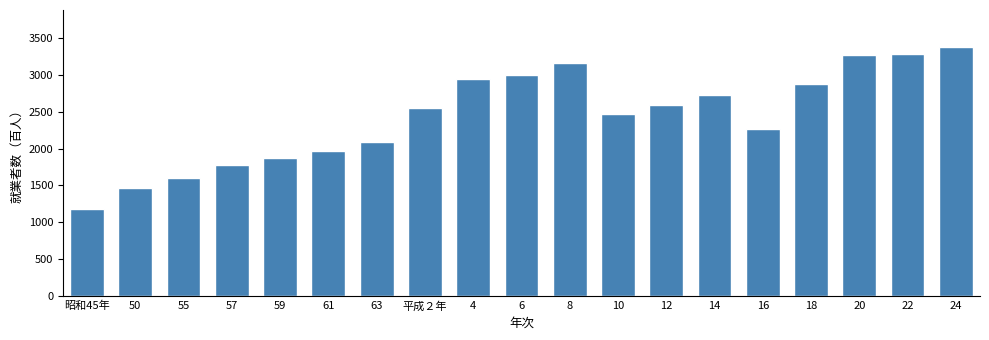

Reading left to right, what are all the values shown in this chart?

1178	1459	1604	1772	1868	1960	2093	2550	2937	2992	3158	2463	2587	2726	2261	2875	3262	3287	3372